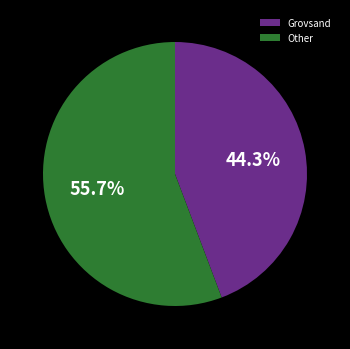

Between Other and Grovsand, which is larger?

Other